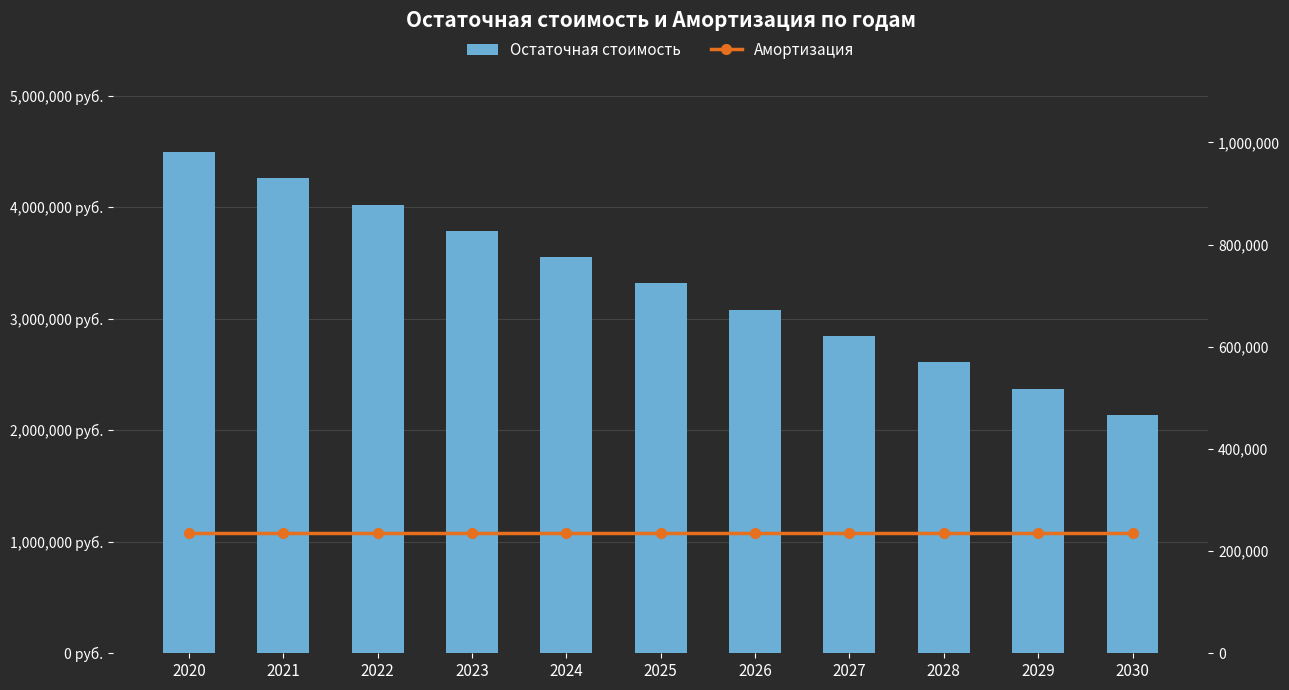

What is the total value across all series at 2029?

2609228.2